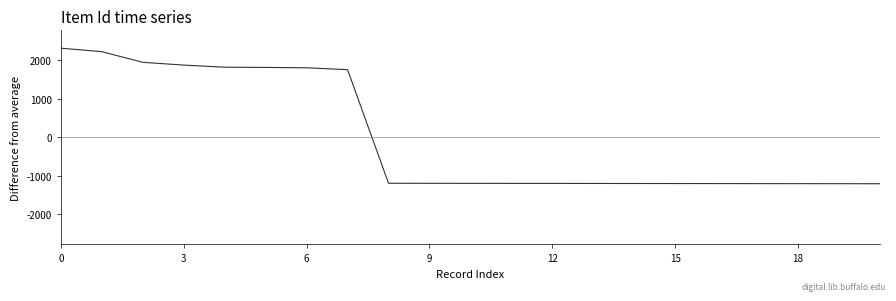

Does the chart display data point markers on the line(s)?

No